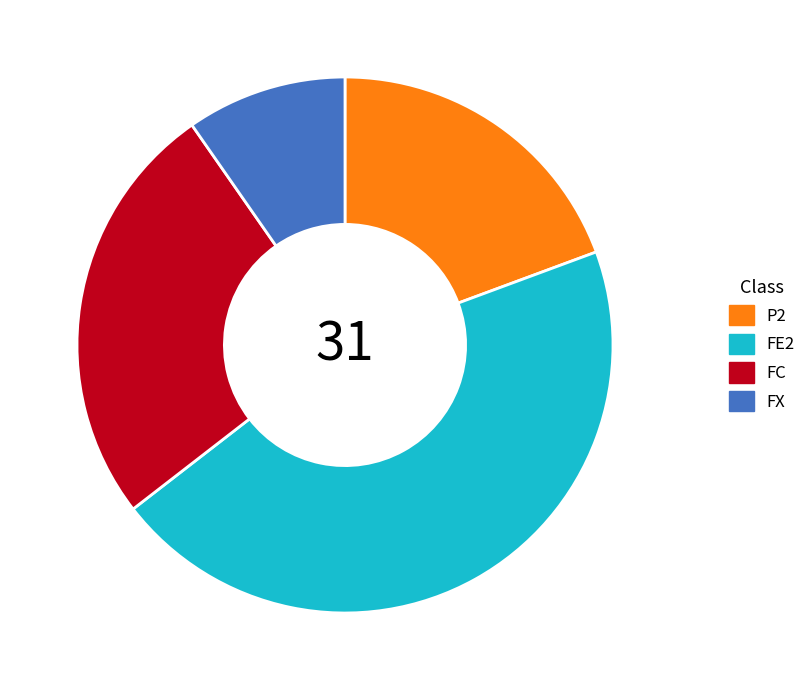

Which slice is the largest?

FE2